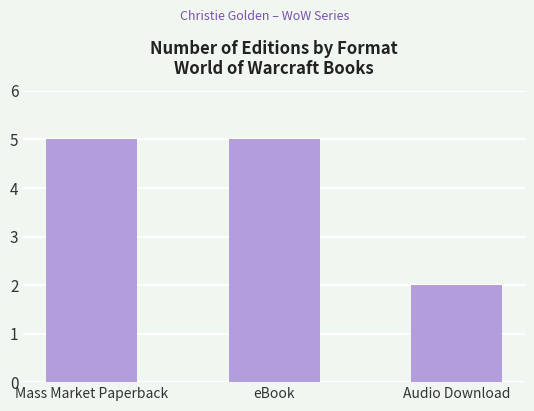

Read the value at Mass Market Paperback.

5